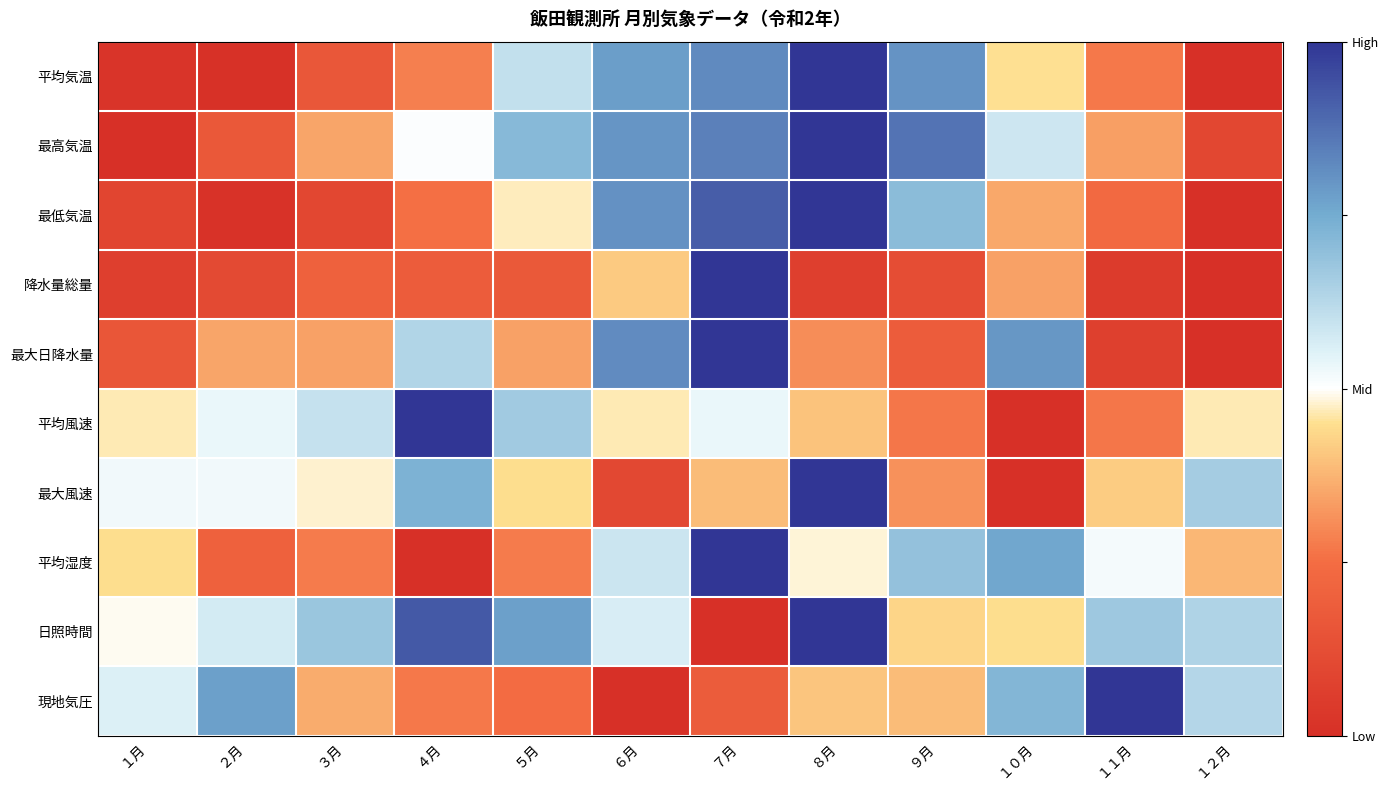

Reading right to left, list all the values displayed in this chart.

平均気温: １２月=0.0	１１月=0.3	１０月=0.5	９月=0.8	８月=1.0	７月=0.8	６月=0.8	５月=0.6	４月=0.3	３月=0.2	２月=0.0	１月=0.0
最高気温: １２月=0.1	１１月=0.3	１０月=0.6	９月=0.9	８月=1.0	７月=0.8	６月=0.8	５月=0.7	４月=0.5	３月=0.3	２月=0.2	１月=0.0
最低気温: １２月=0.0	１１月=0.2	１０月=0.4	９月=0.7	８月=1.0	７月=0.9	６月=0.8	５月=0.5	４月=0.3	３月=0.1	２月=0.0	１月=0.1
降水量総量: １２月=0.0	１１月=0.1	１０月=0.3	９月=0.1	８月=0.1	７月=1.0	６月=0.4	５月=0.2	４月=0.2	３月=0.2	２月=0.1	１月=0.1
最大日降水量: １２月=0.0	１１月=0.1	１０月=0.8	９月=0.2	８月=0.3	７月=1.0	６月=0.8	５月=0.3	４月=0.6	３月=0.3	２月=0.3	１月=0.2
平均風速: １２月=0.5	１１月=0.3	１０月=0.0	９月=0.3	８月=0.4	７月=0.5	６月=0.5	５月=0.7	４月=1.0	３月=0.6	２月=0.5	１月=0.5
最大風速: １２月=0.7	１１月=0.4	１０月=0.0	９月=0.3	８月=1.0	７月=0.4	６月=0.1	５月=0.4	４月=0.7	３月=0.5	２月=0.5	１月=0.5
平均湿度: １２月=0.4	１１月=0.5	１０月=0.8	９月=0.7	８月=0.5	７月=1.0	６月=0.6	５月=0.3	４月=0.0	３月=0.3	２月=0.2	１月=0.4
日照時間: １２月=0.6	１１月=0.7	１０月=0.4	９月=0.4	８月=1.0	７月=0.0	６月=0.6	５月=0.8	４月=0.9	３月=0.7	２月=0.6	１月=0.5
現地気圧: １２月=0.6	１１月=1.0	１０月=0.7	９月=0.4	８月=0.4	７月=0.2	６月=0.0	５月=0.2	４月=0.3	３月=0.4	２月=0.8	１月=0.6